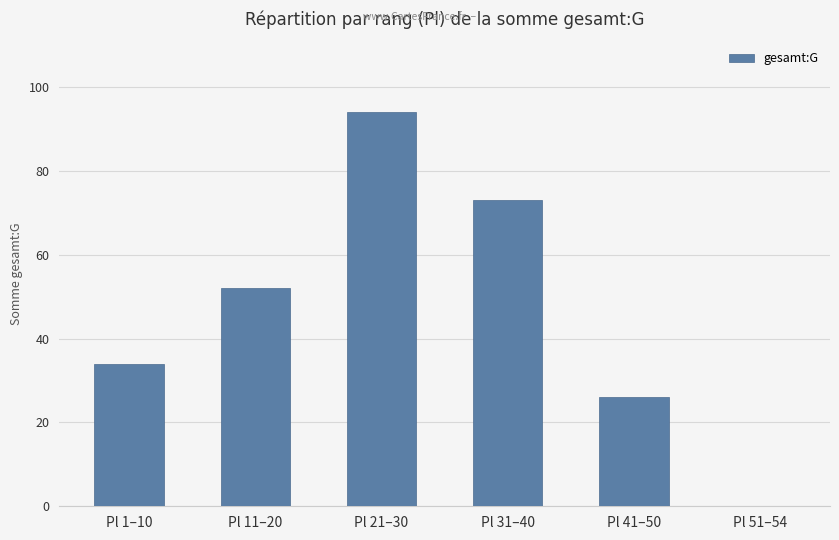

What is the approximate value at Pl 21–30, to the nearest 10?

90